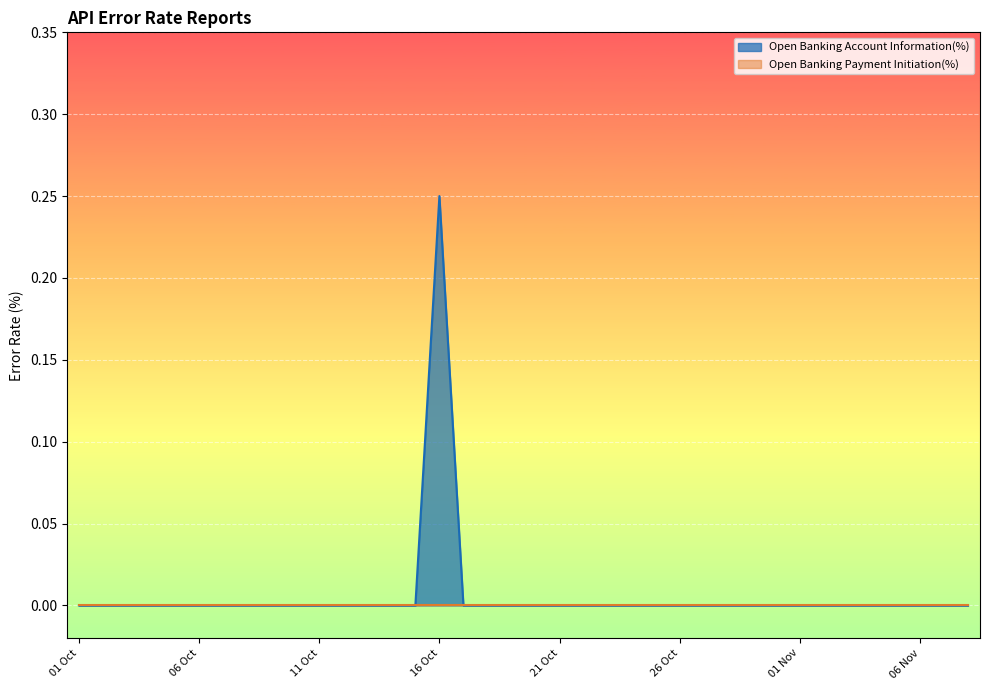

What is the difference between the maximum and second lowest values?

0.2